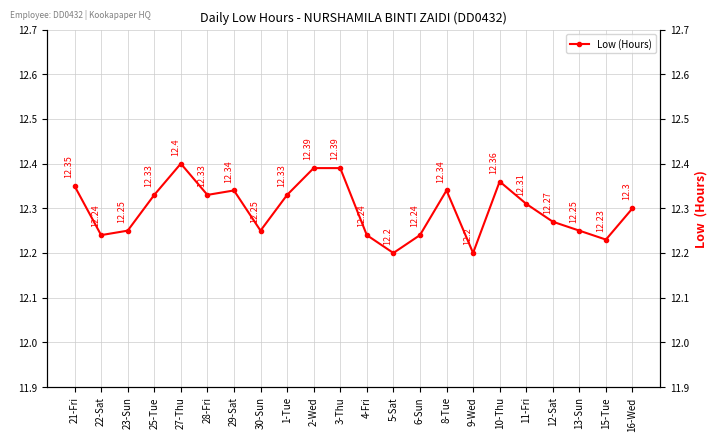

What is the average value?

12.3